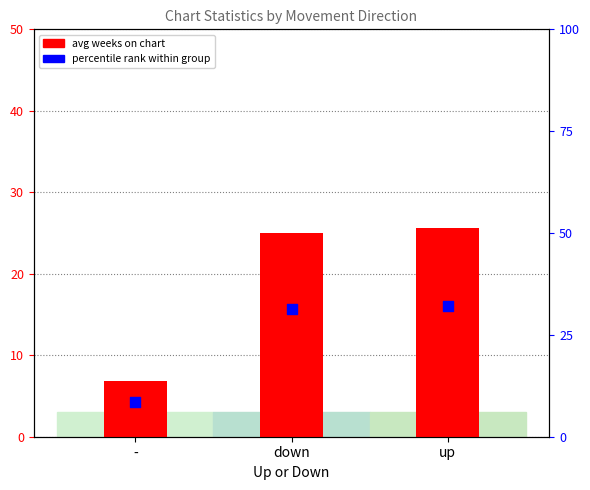

Which series has the largest Y range (max minus min)?

percentile rank within group